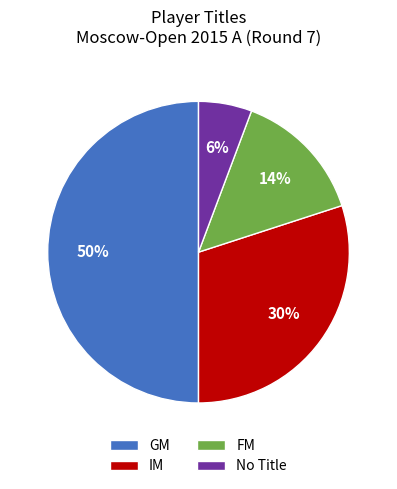

Do FM and IM together represent more than half of the pie?

No